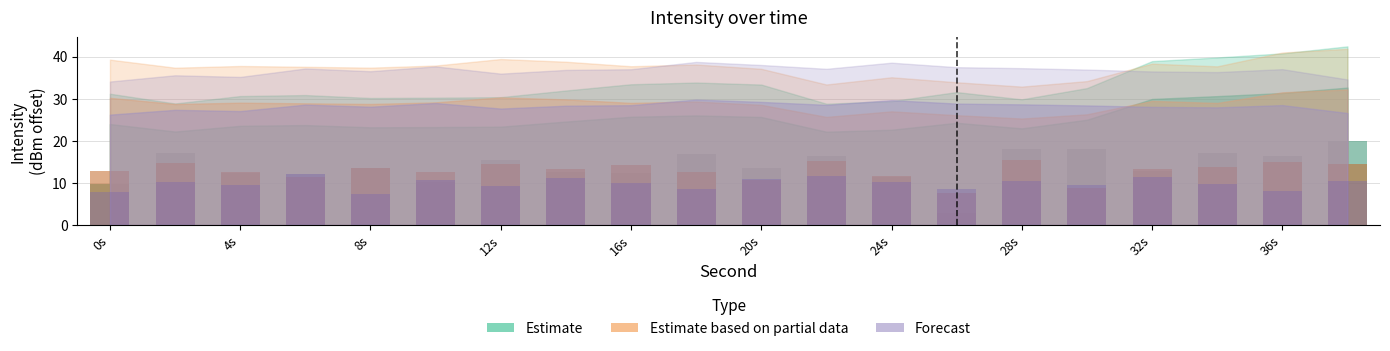

What position from the left is 12s?

4